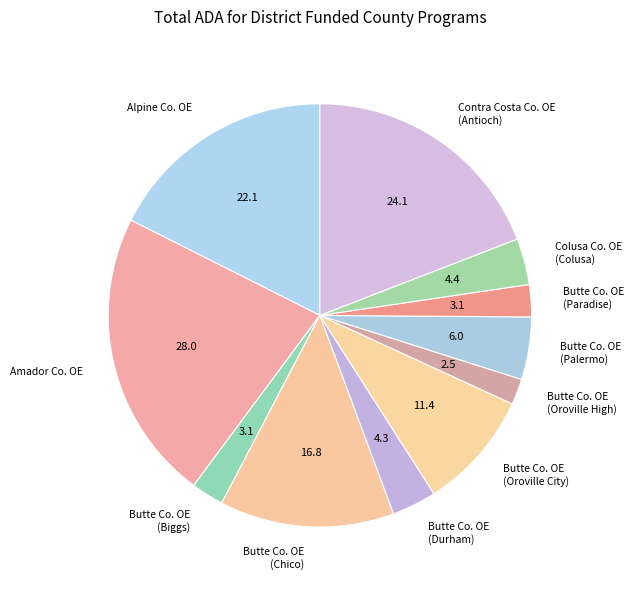

Which category has the biggest portion of the pie?

Amador Co. OE